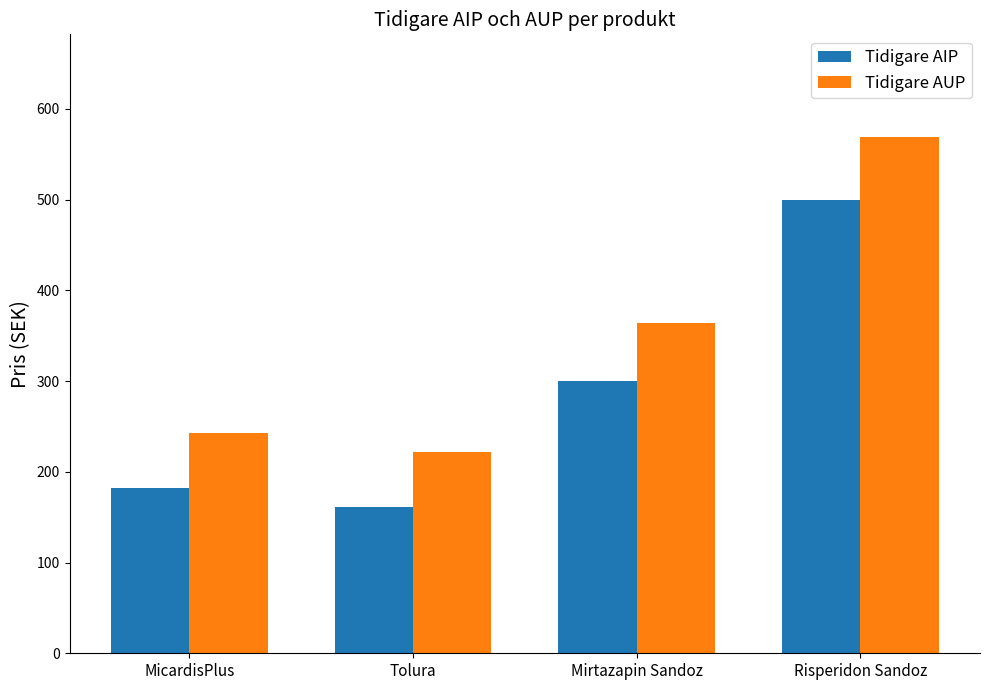

Rank the series at MicardisPlus from highest to lowest value.

Tidigare AUP, Tidigare AIP